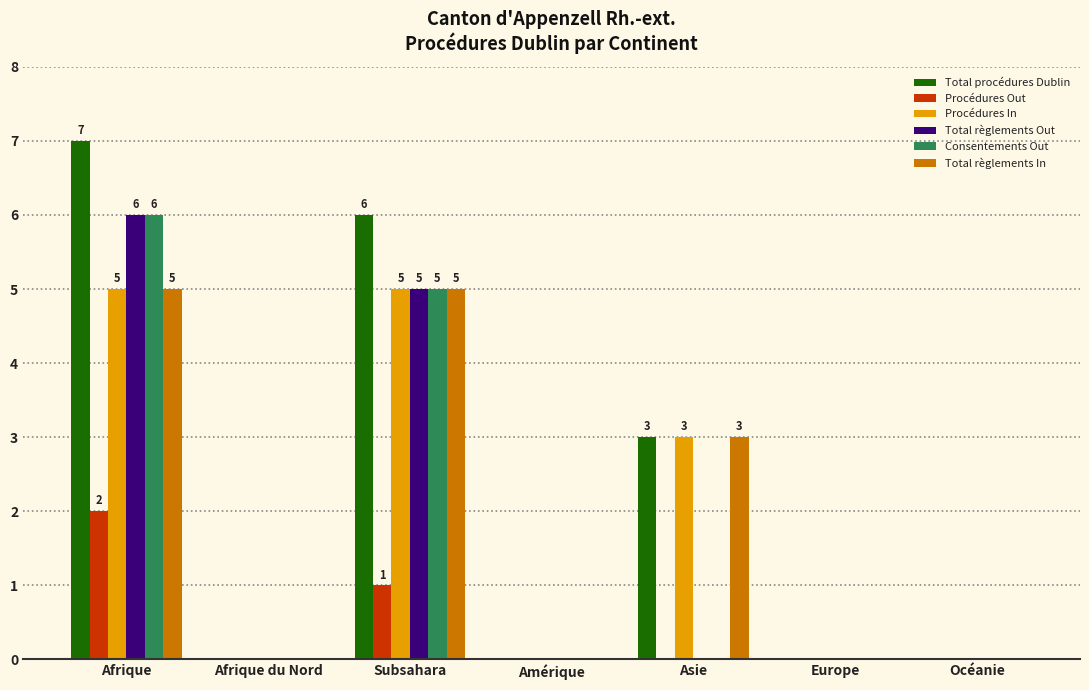

What is the average value of the Total règlements Out series?

2